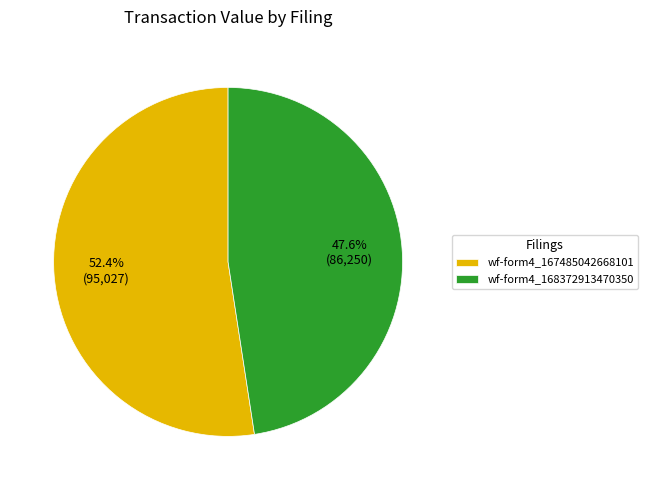

Which slice is the largest?

wf-form4_167485042668101